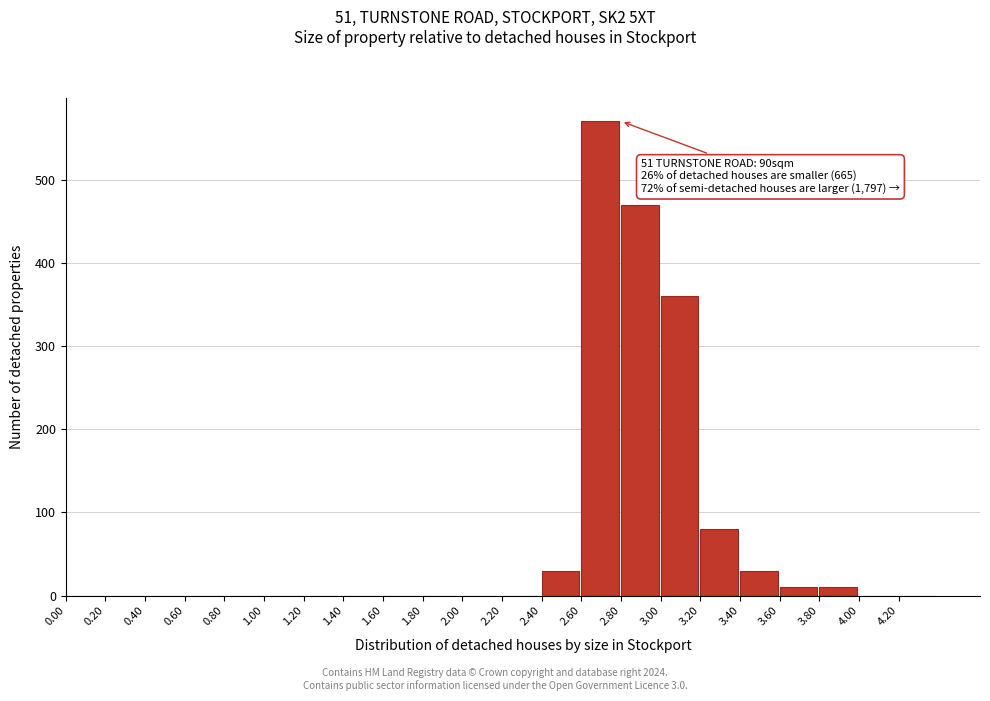

Which range on the x-axis has the tallest bar?

2.6 to 2.8